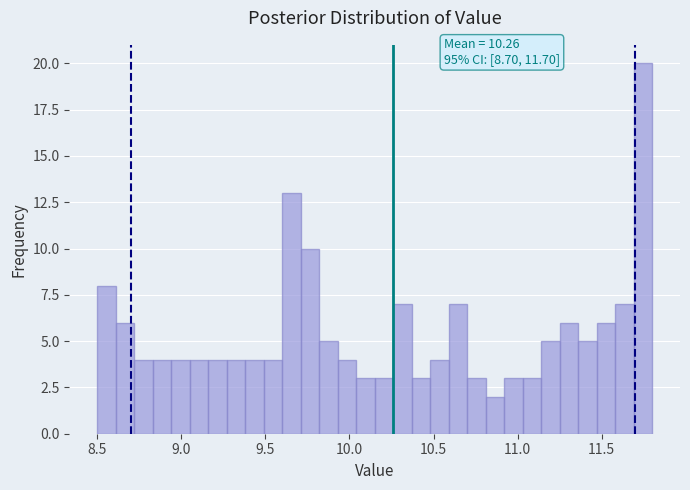

Around what value on the x-axis is the tallest bar? Give the approximate position of its centre, as read against the axis.

11.75